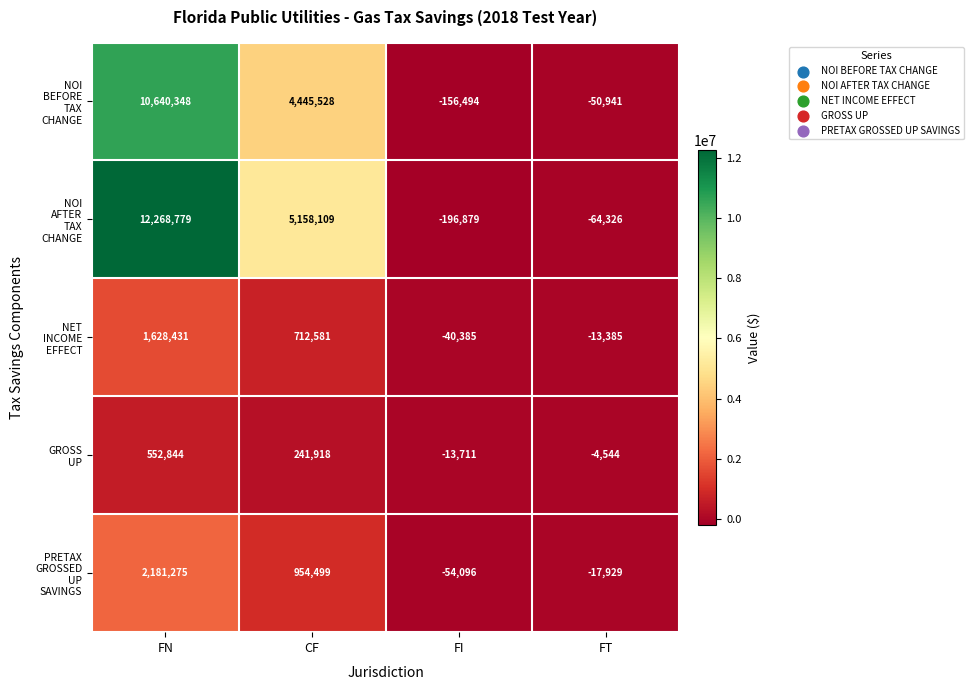

What is the difference between the highest and lowest values at FI?

183168